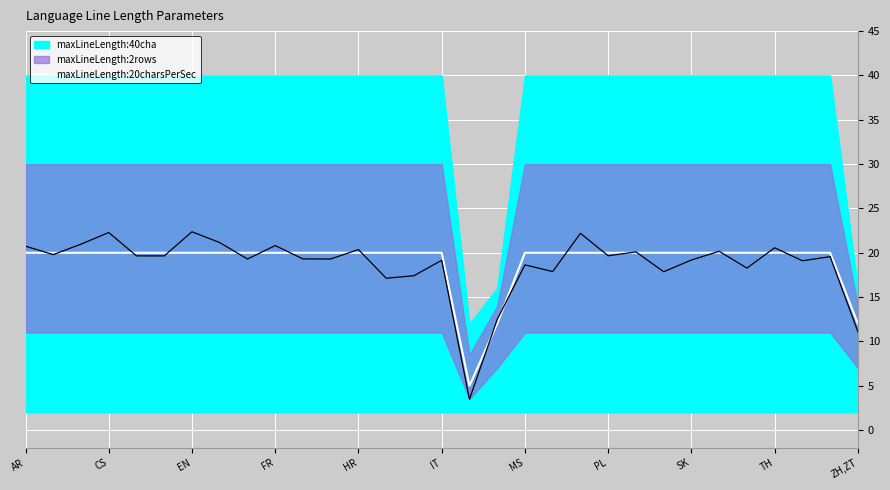

True or false: the data shows 36 at 28.

False